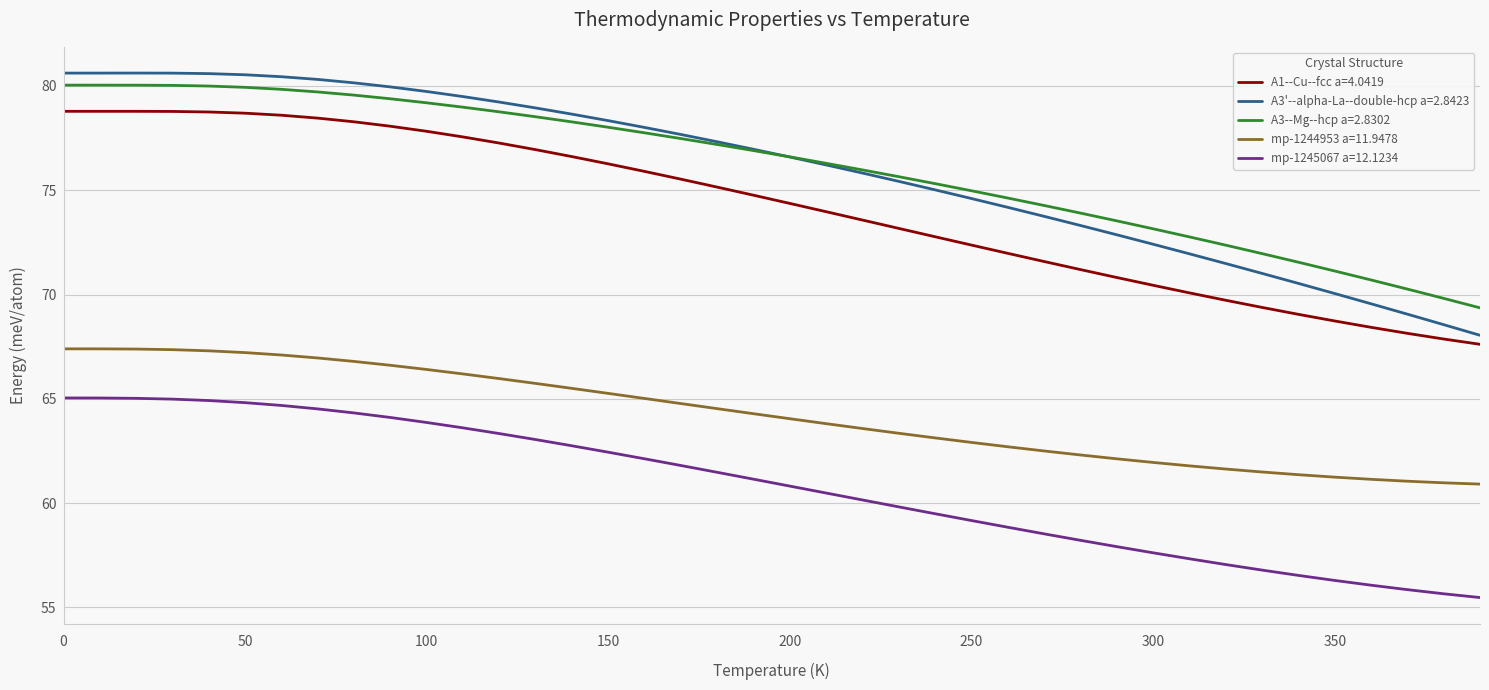

Which series has the largest range (max minus min)?

A3'--alpha-La--double-hcp a=2.8423